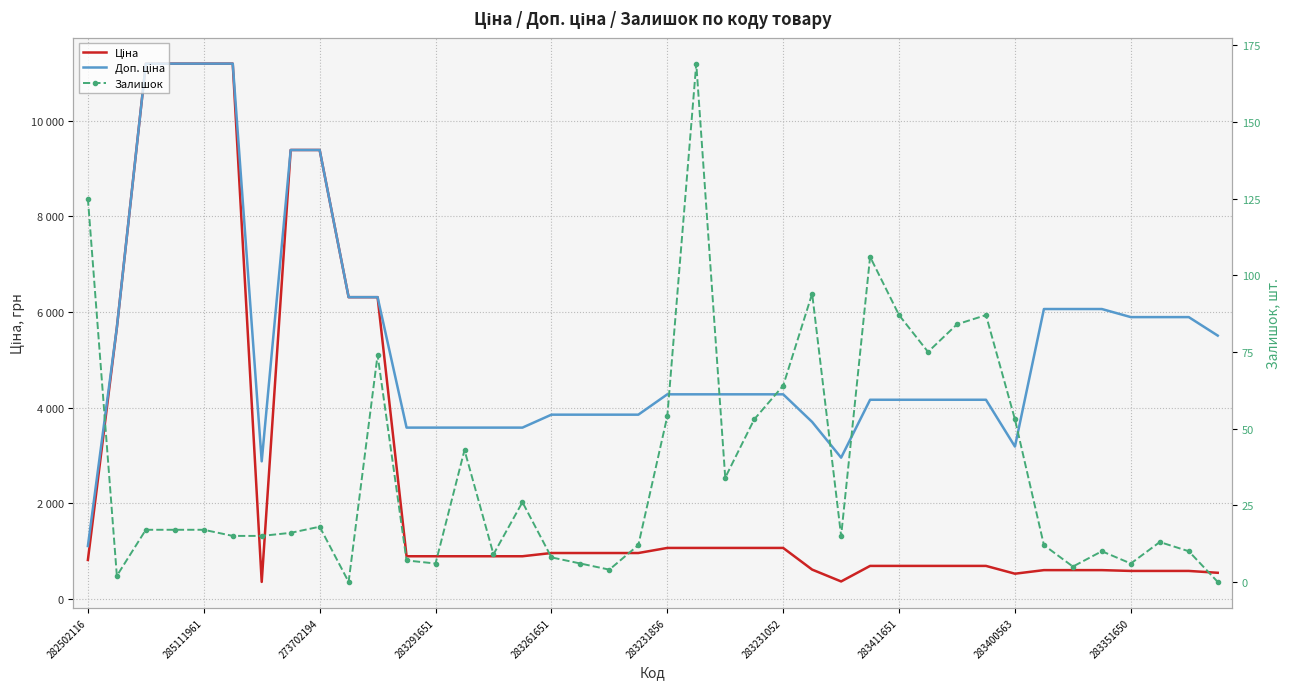

Is the value of Ціна at 12 greater than the value of Залишок at 23?

Yes